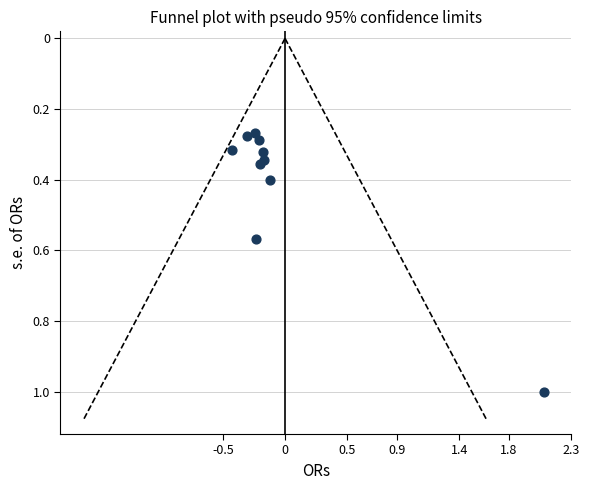

What is the range of Y values (max minus min)?

0.7